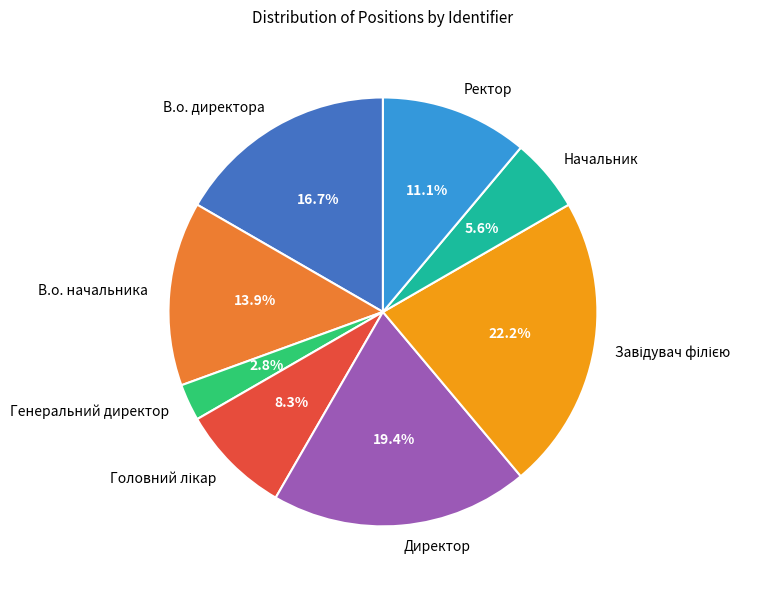

How many slices are in this pie chart?

8